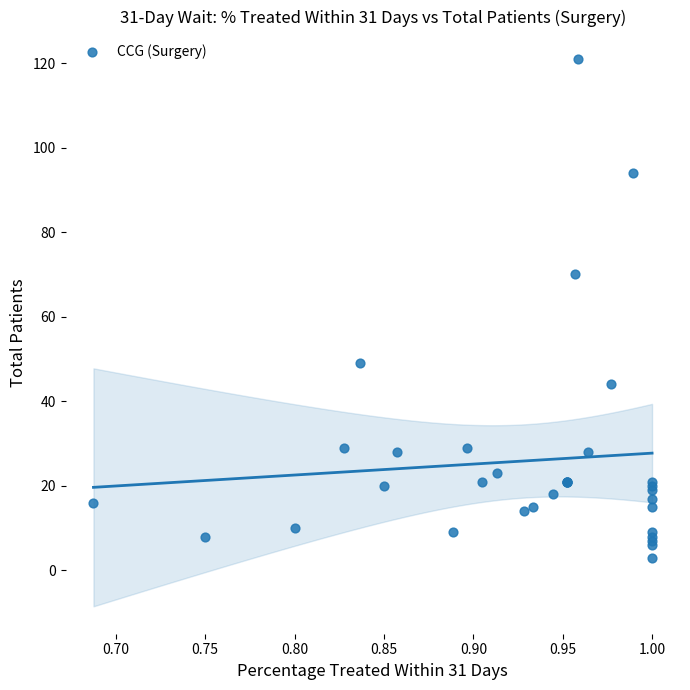

What Y value in the scatter plot is closest to 62?

70